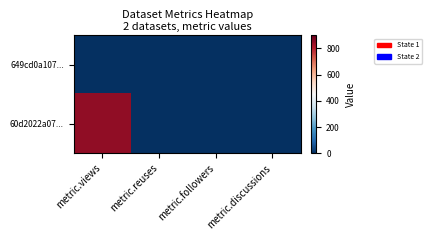

Reading left to right, extract all data points from this chart.

649cd0a107...: metric.views=0	metric.reuses=0	metric.followers=0	metric.discussions=0
60d2022a07...: metric.views=849	metric.reuses=0	metric.followers=0	metric.discussions=0